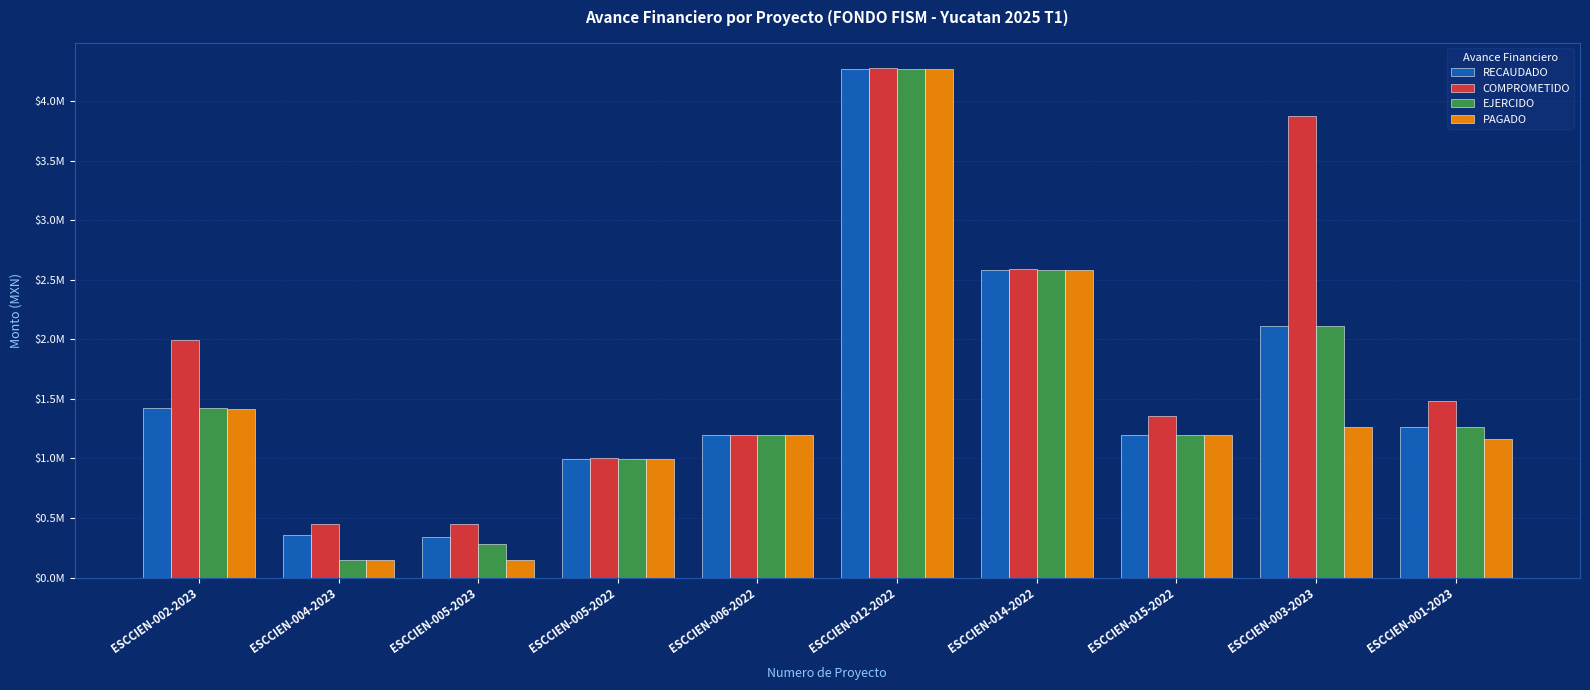

At which label does PAGADO first exceed 1199237?

ESCCIEN-002-2023